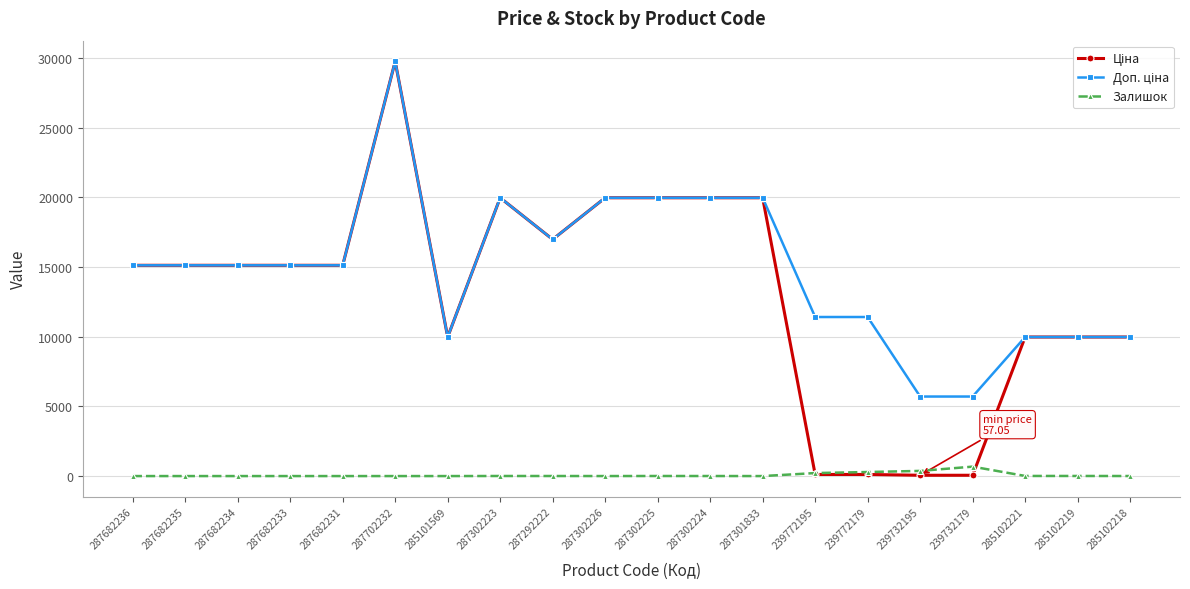

The Залишок series shows 5.0 at 287302225. True or false?

True